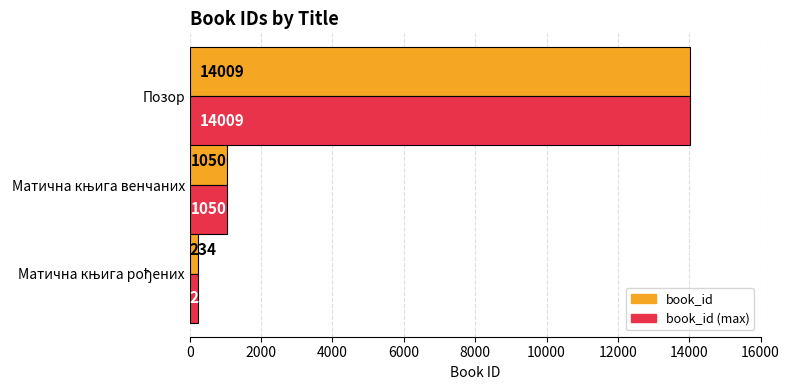

What is the highest value of the book_id (max) series?

14009